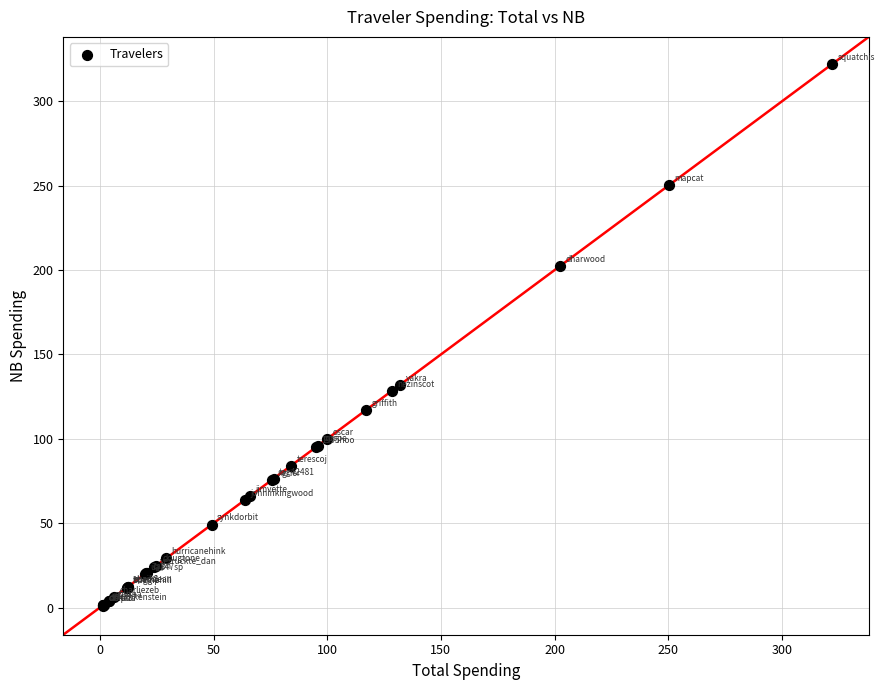

What Y value in the scatter plot is closest to 161?

132.1